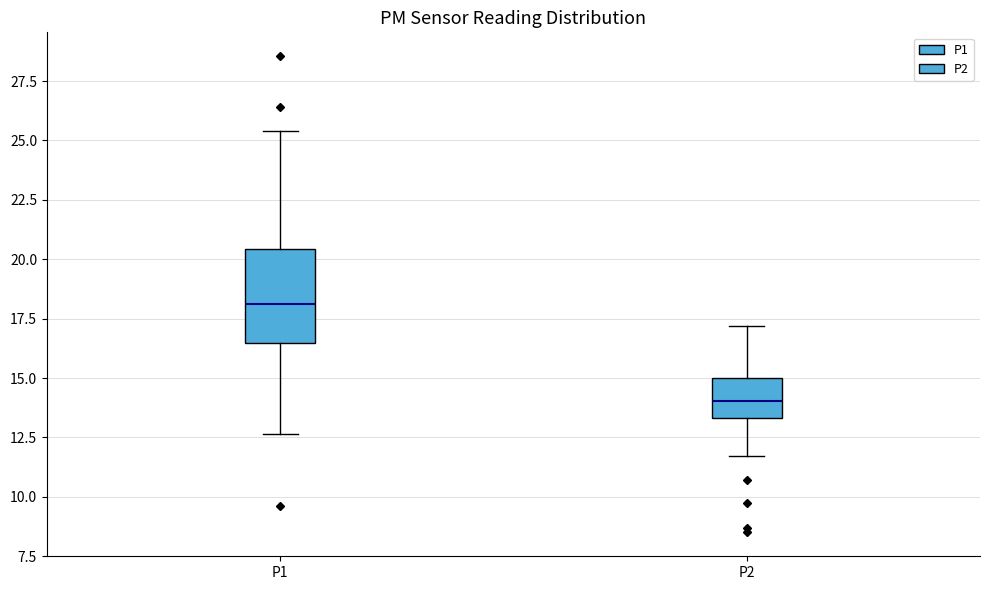

Reading left to right, transcribe this box plot: for each box, give where its median line is, the range the box spans, and where its two whiskers end, as read against the y-axis. The values are not printed on the chart, so give them approximately, as read against the axis.

P1: median 18.0, box 16.5 to 20.5, whiskers 12.5 to 25.5
P2: median 14.0, box 13.5 to 15.0, whiskers 11.5 to 17.0